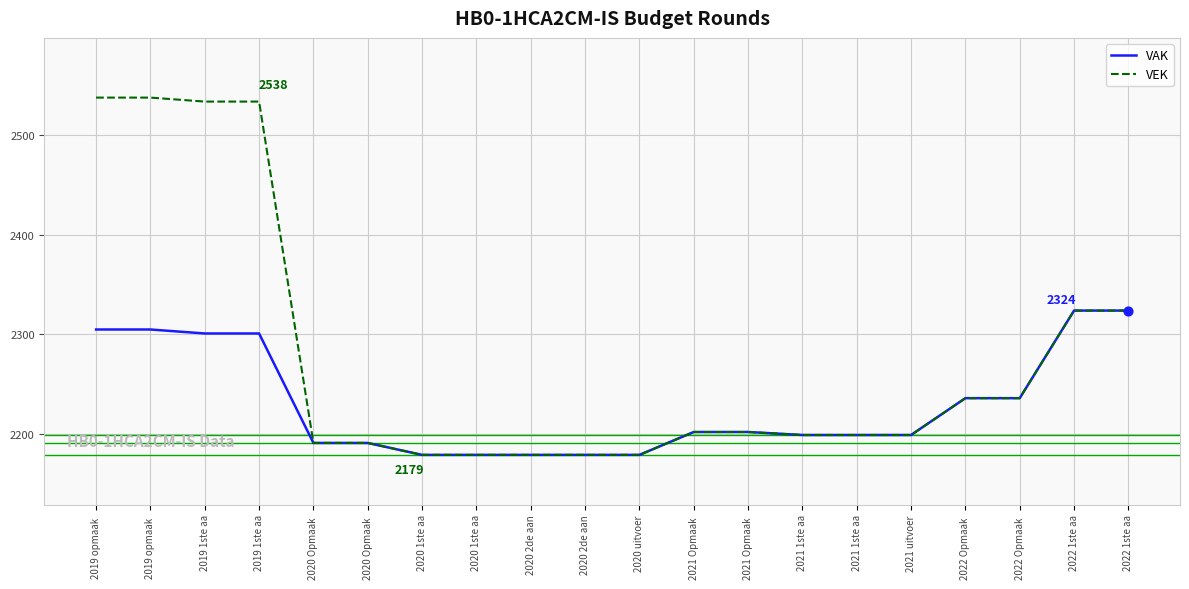

Is the value of VAK at 2022 1ste aa greater than the value of VEK at 2022 1ste aa?

No